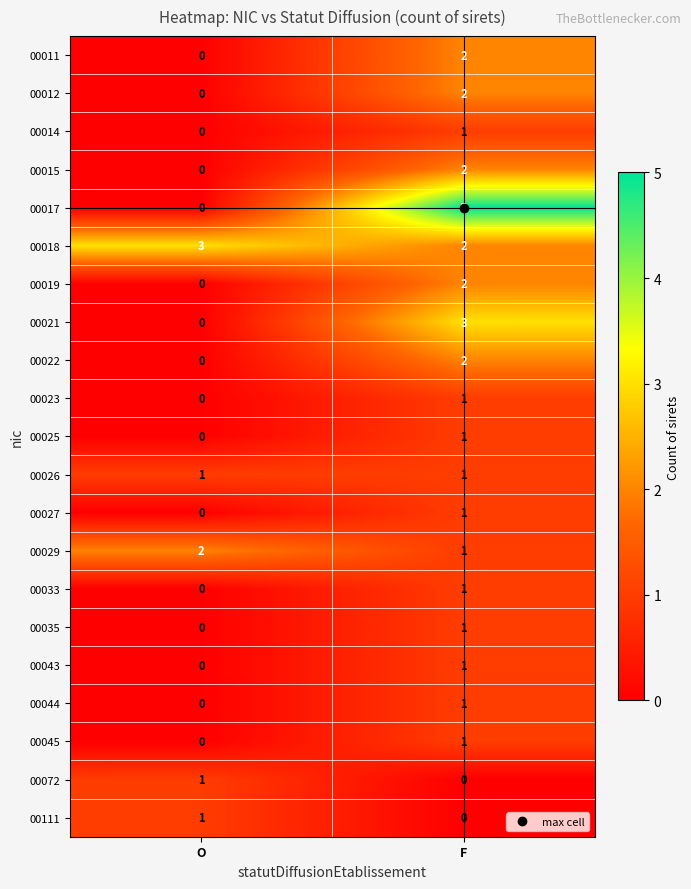

The 00026 series shows 1 at F. True or false?

True